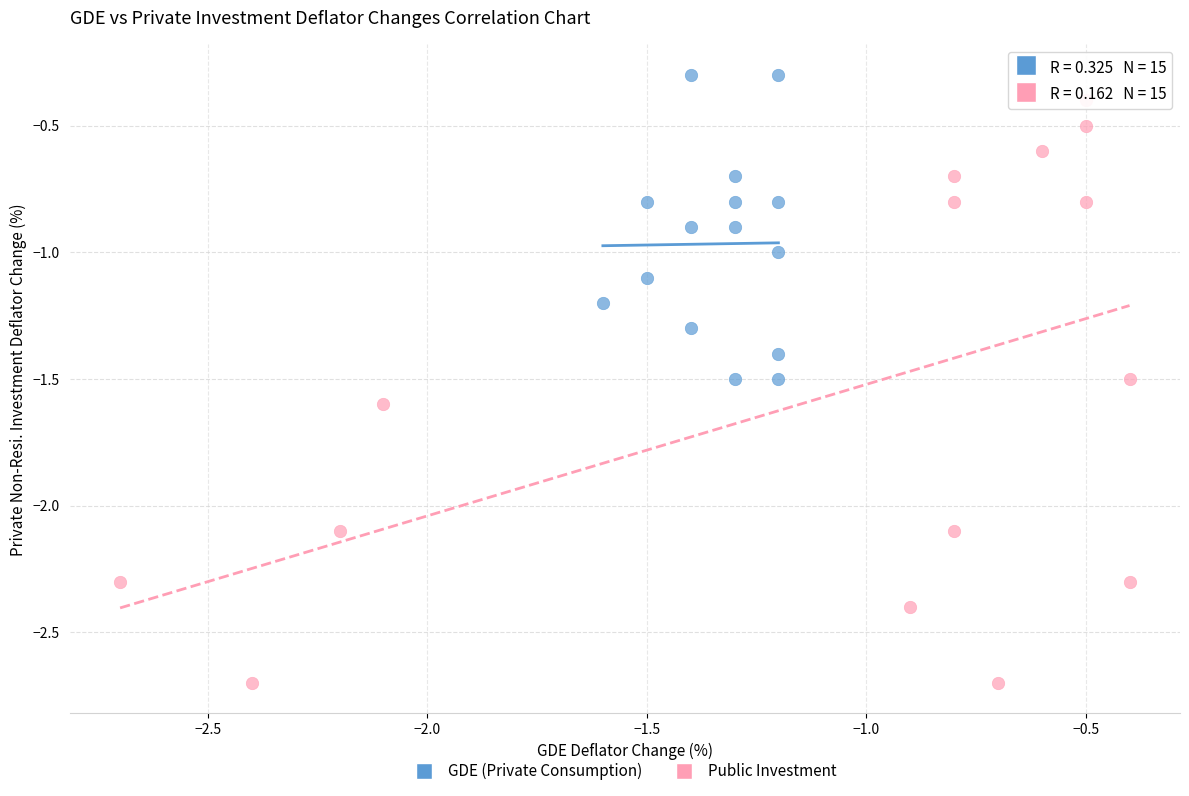

Which series has the widest spread of Y values?

Public Investment